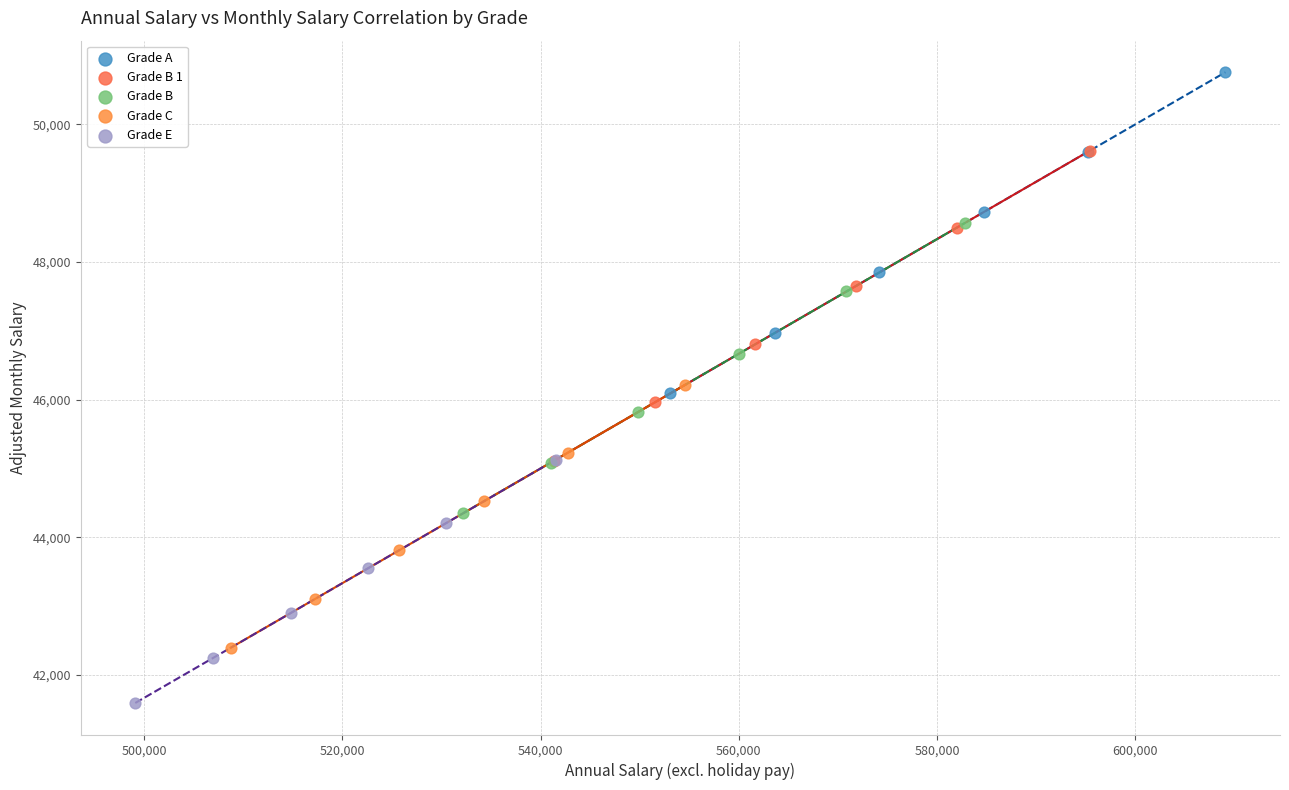

Which series has the widest spread of Y values?

Grade A